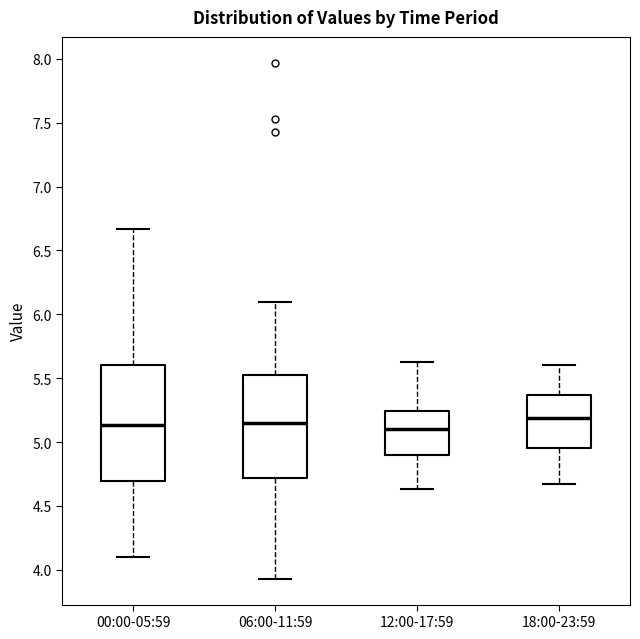

Reading left to right, read every box against the y-axis: the position of its median line, the range the box covers, and the ends of its whiskers. The values are not printed on the chart, so give them approximately, as read against the axis.

00:00-05:59: median 5.15, box 4.70 to 5.60, whiskers 4.10 to 6.65
06:00-11:59: median 5.15, box 4.70 to 5.55, whiskers 3.95 to 6.10
12:00-17:59: median 5.10, box 4.90 to 5.25, whiskers 4.65 to 5.65
18:00-23:59: median 5.20, box 4.95 to 5.35, whiskers 4.65 to 5.60